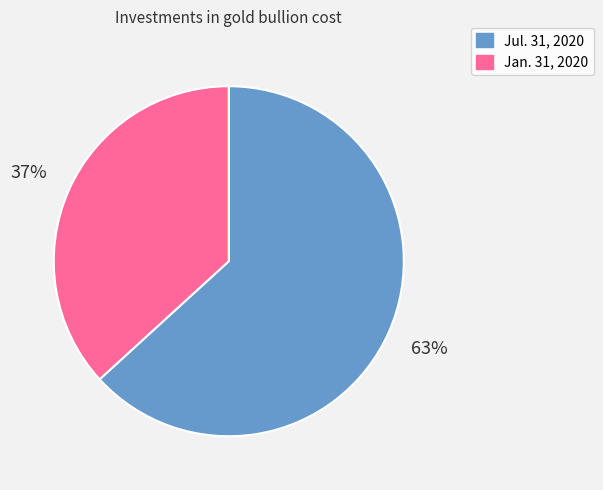

Count the number of slices in the pie.

2